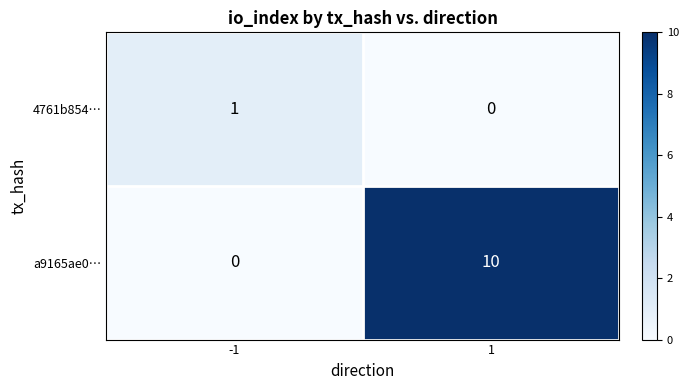

Reading right to left, extract all data points from this chart.

4761b854…: 0	1
a9165ae0…: 10	0